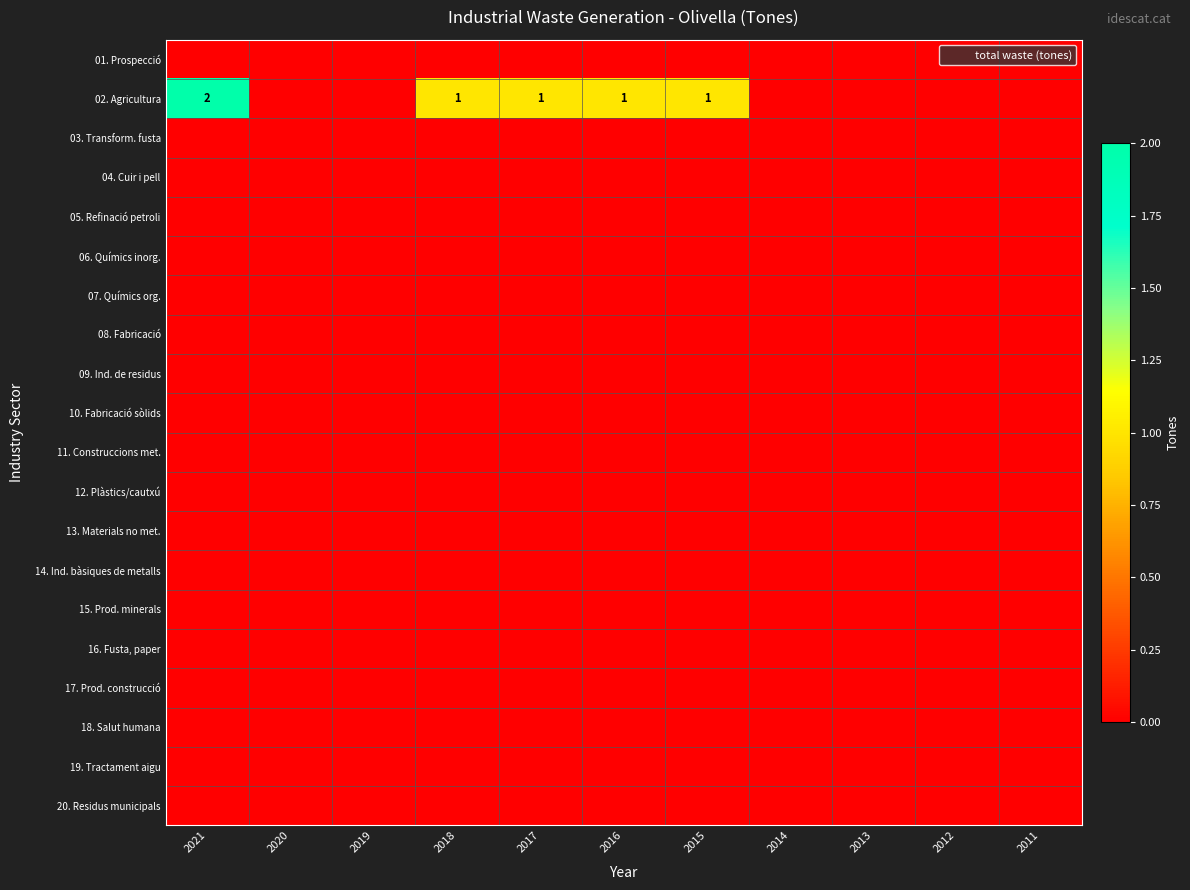

Which series changed the most between 2017 and 2014?

02. Agricultura